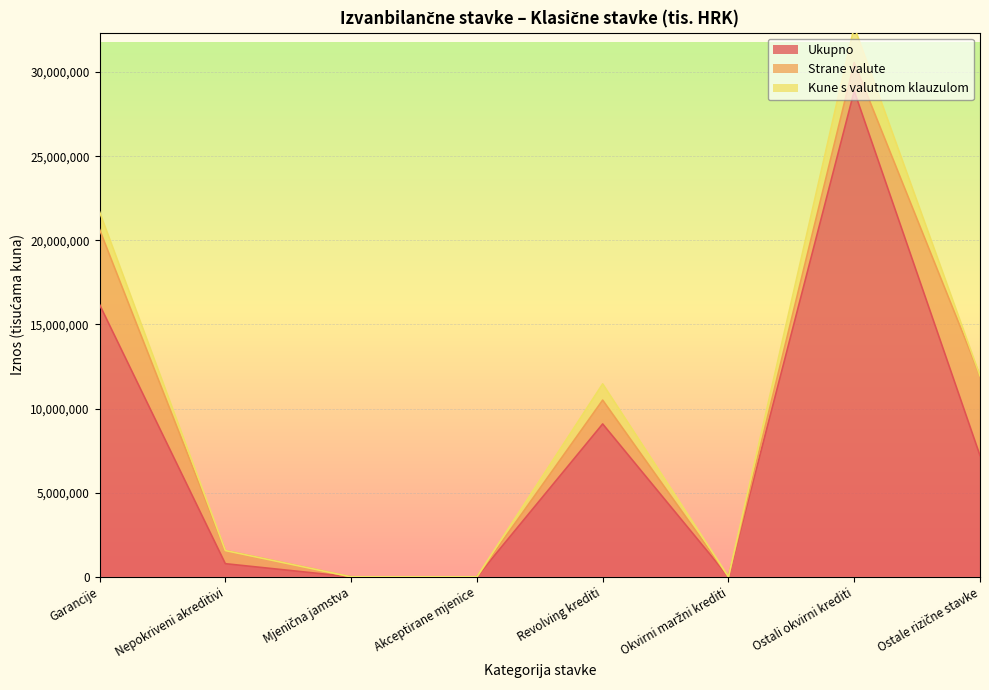

How many values in the Kune s valutnom klauzulom series are below 8648?

4